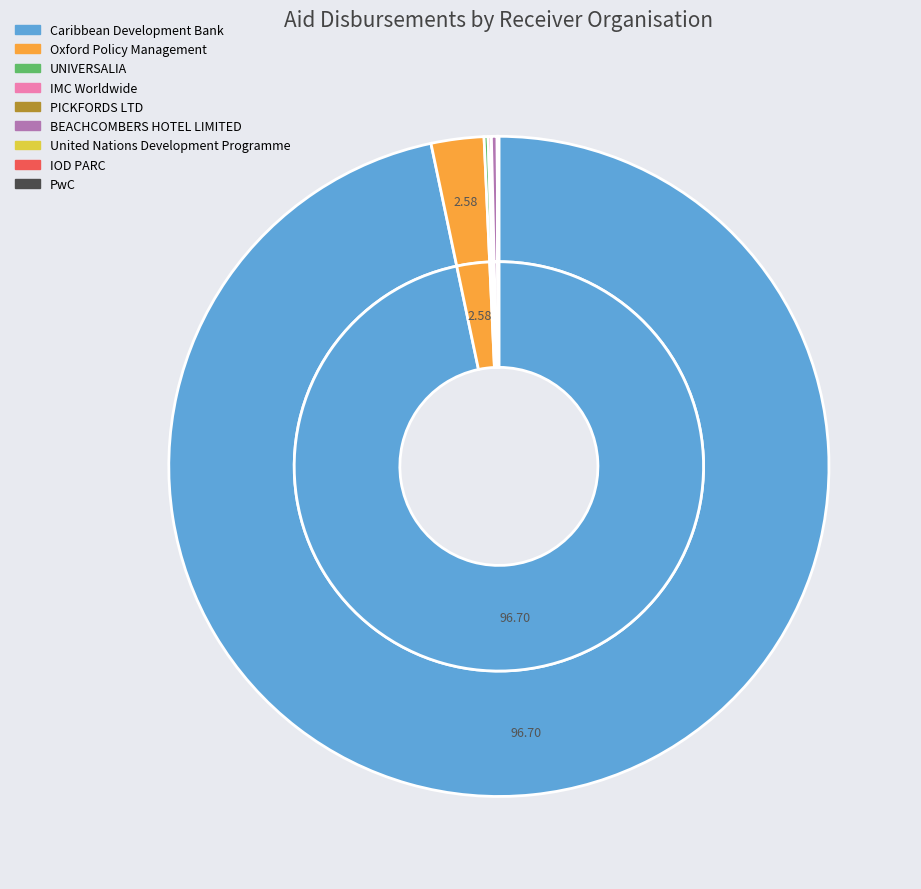

Is there a majority slice in this chart?

Yes